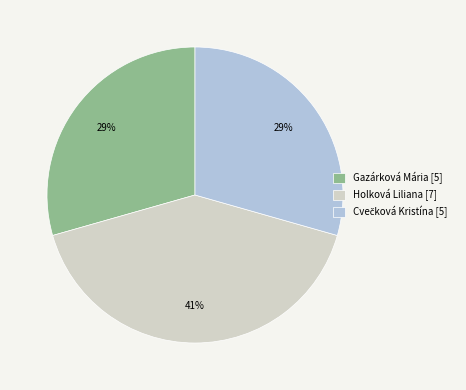

To the nearest percent, what is the average slice percentage?

33%